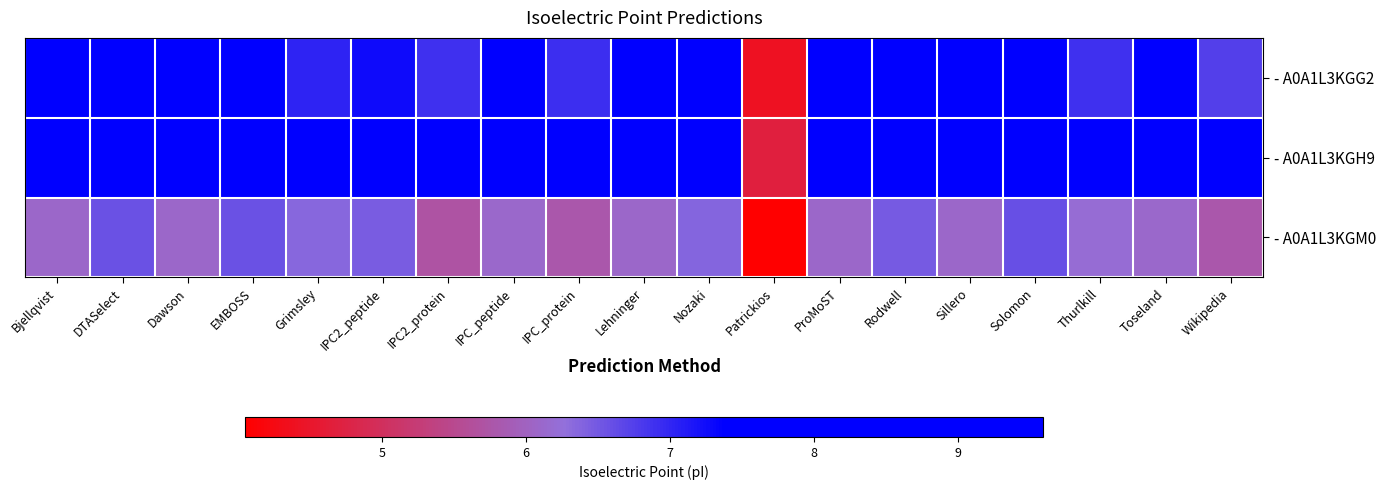

Which series has the widest spread of values?

- A0A1L3KGH9